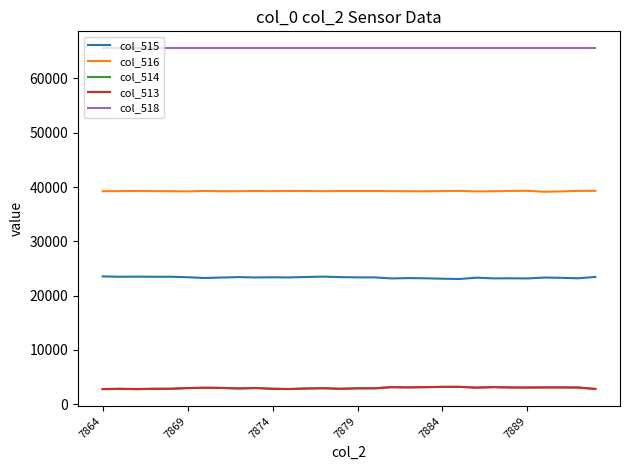

What is the difference between the maximum and minimum values in the col_513 series?

419